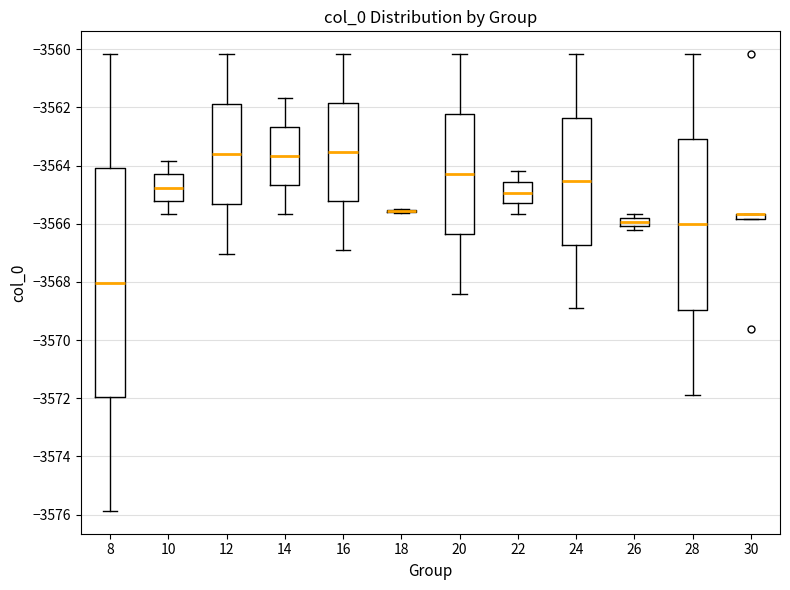

Which box is the tallest, from its lower edge to its upper edge?

8